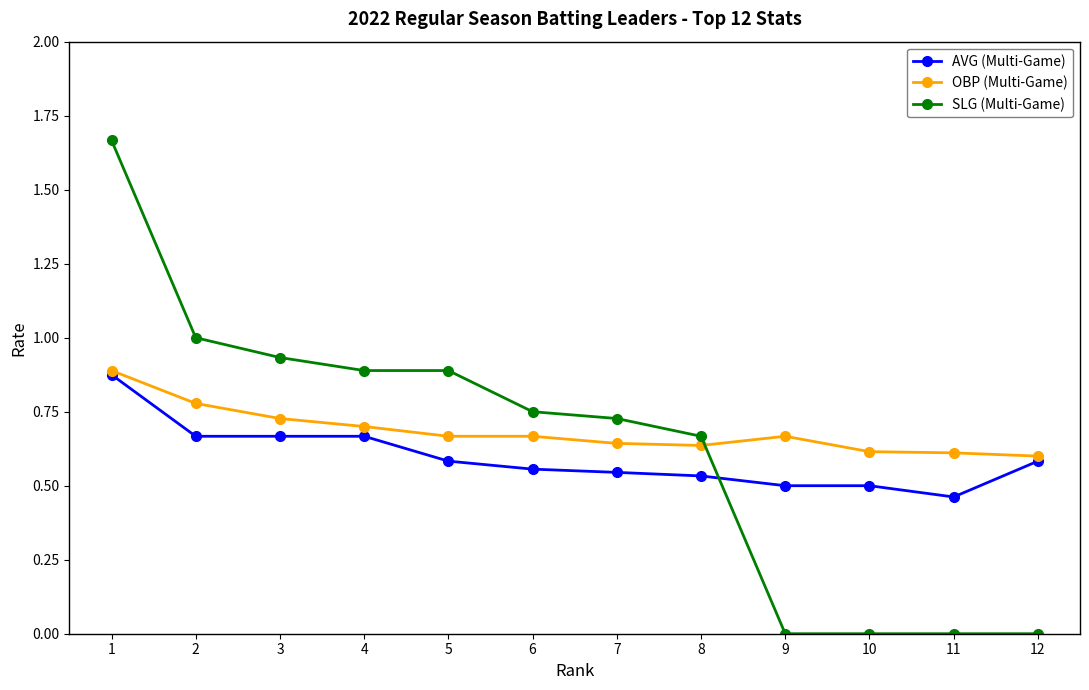

True or false: OBP (Multi-Game) has more than 0 interior local peaks.

True